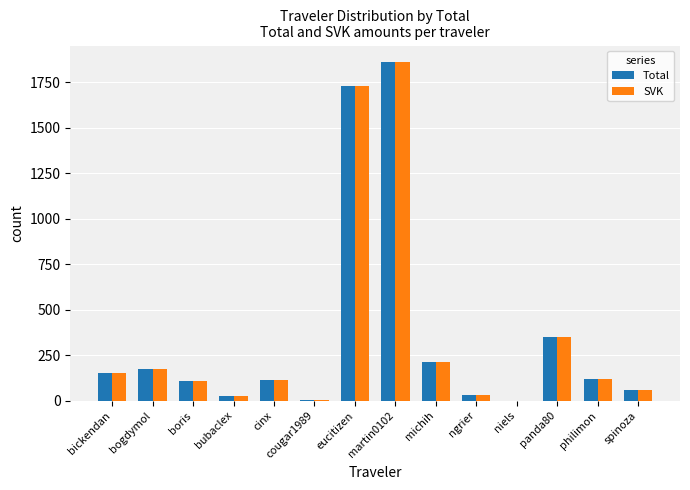

What is the average value of the SVK series?

352.9